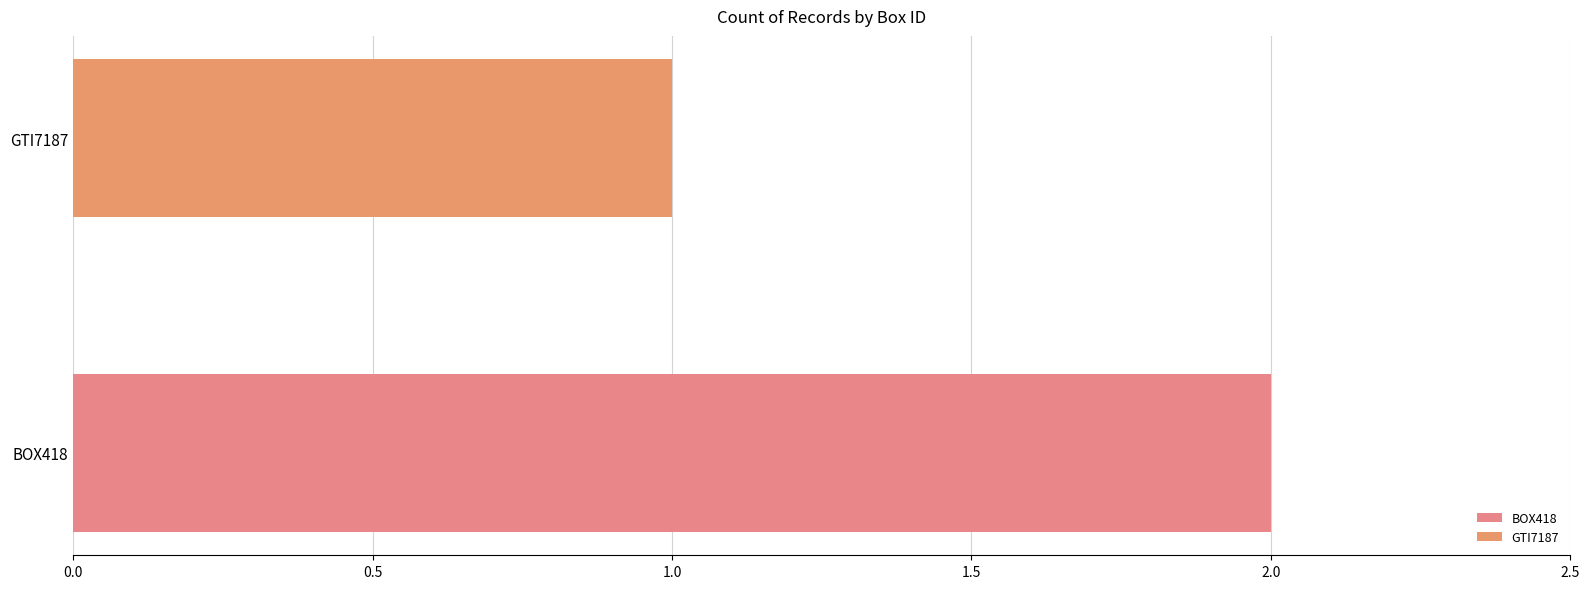

What position from the left is GTI7187?

2